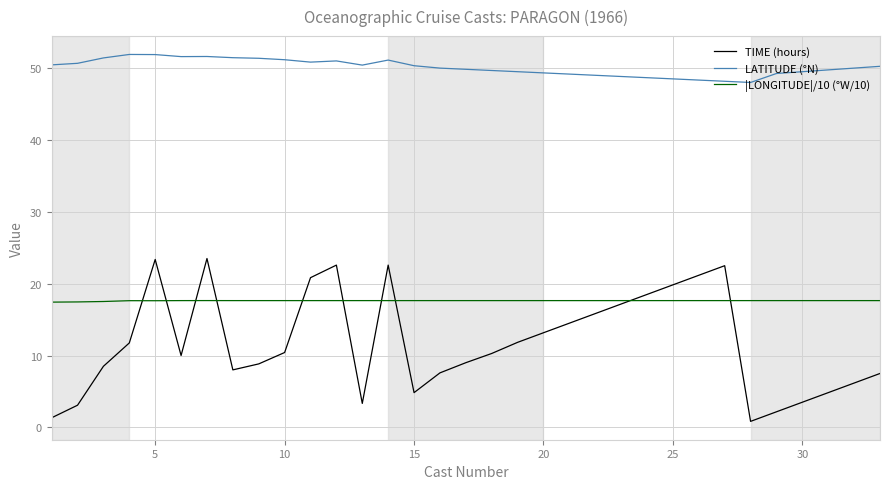

What is the sum of all LATITUDE (°N) values?

1653.0